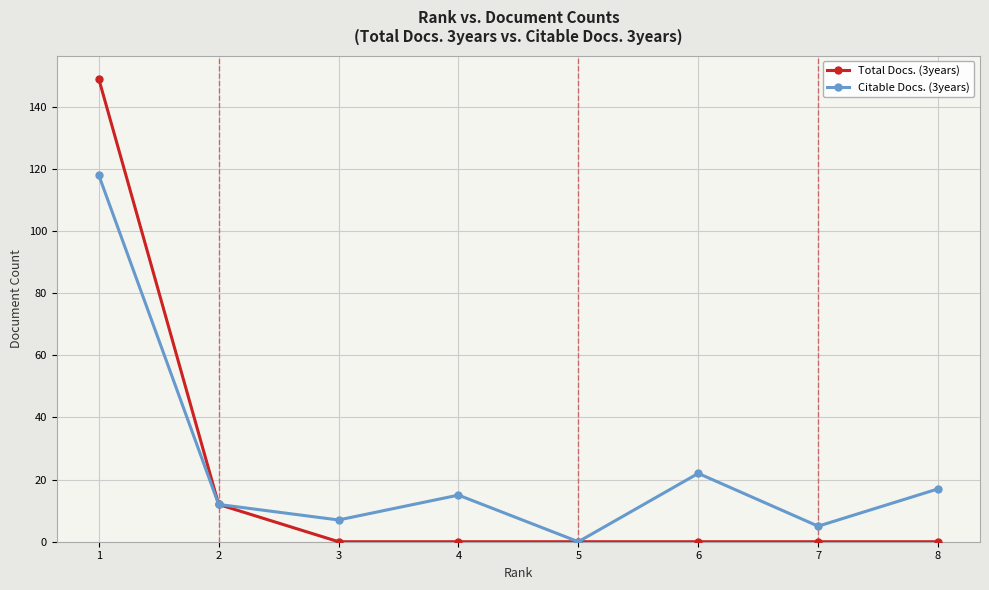

The value of Total Docs. (3years) at 4 is -72. True or false?

False